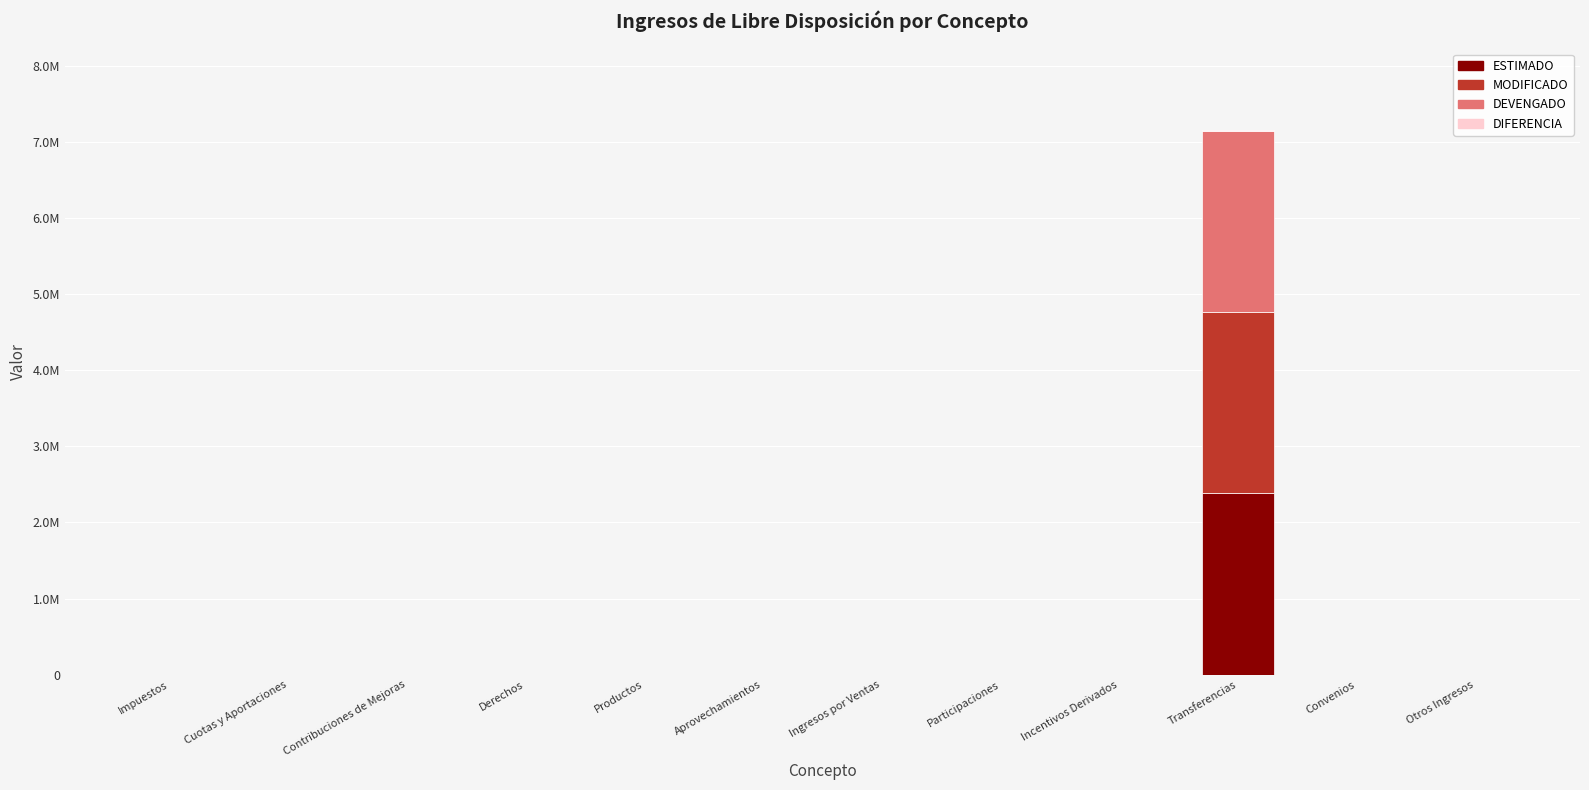

List the series in order of their peak value, lowest first.

DIFERENCIA, ESTIMADO, MODIFICADO, DEVENGADO